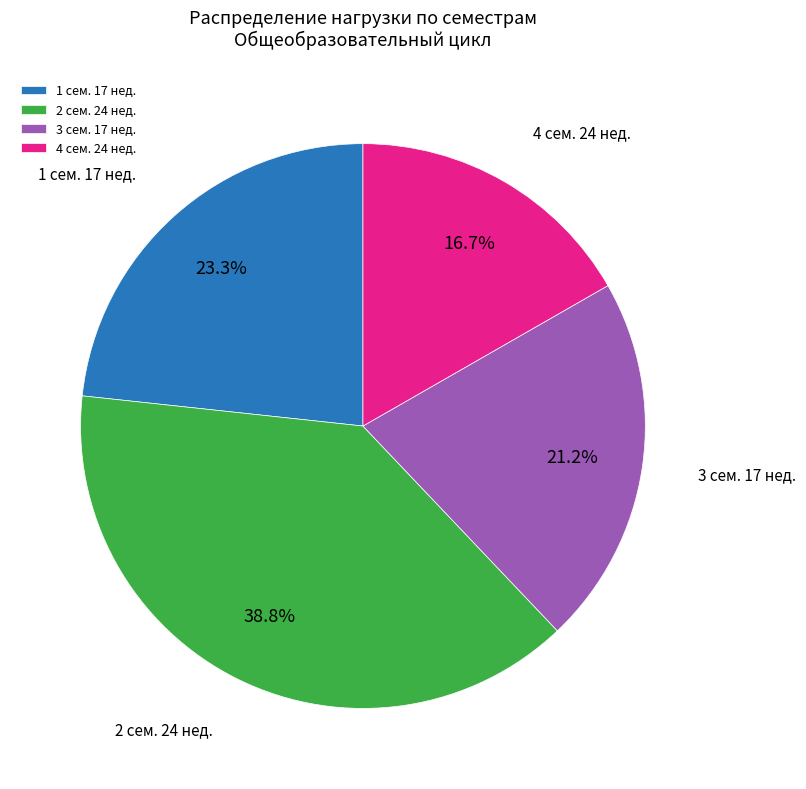

The 4 сем. 24 нед. slice represents 17% of the pie. True or false?

True